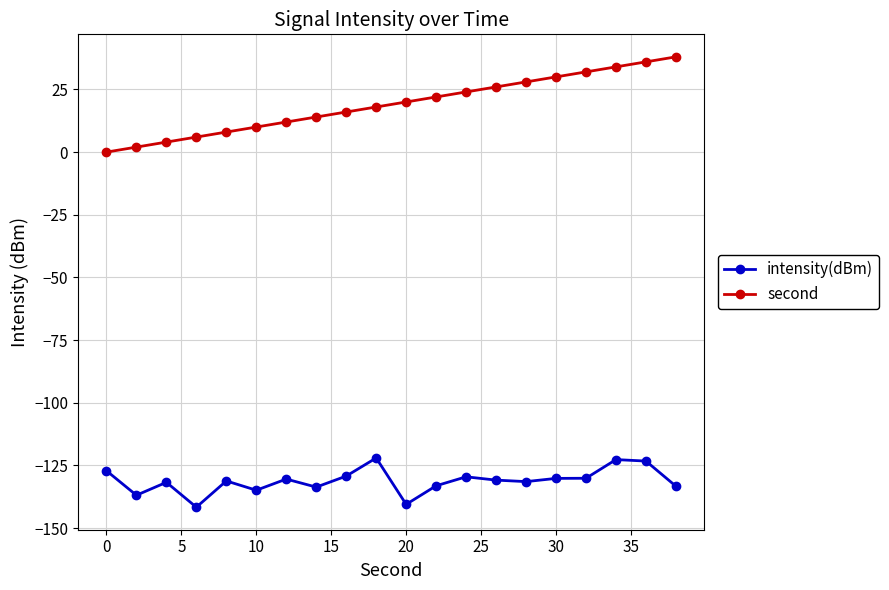

What is the smallest value displayed?

-141.7